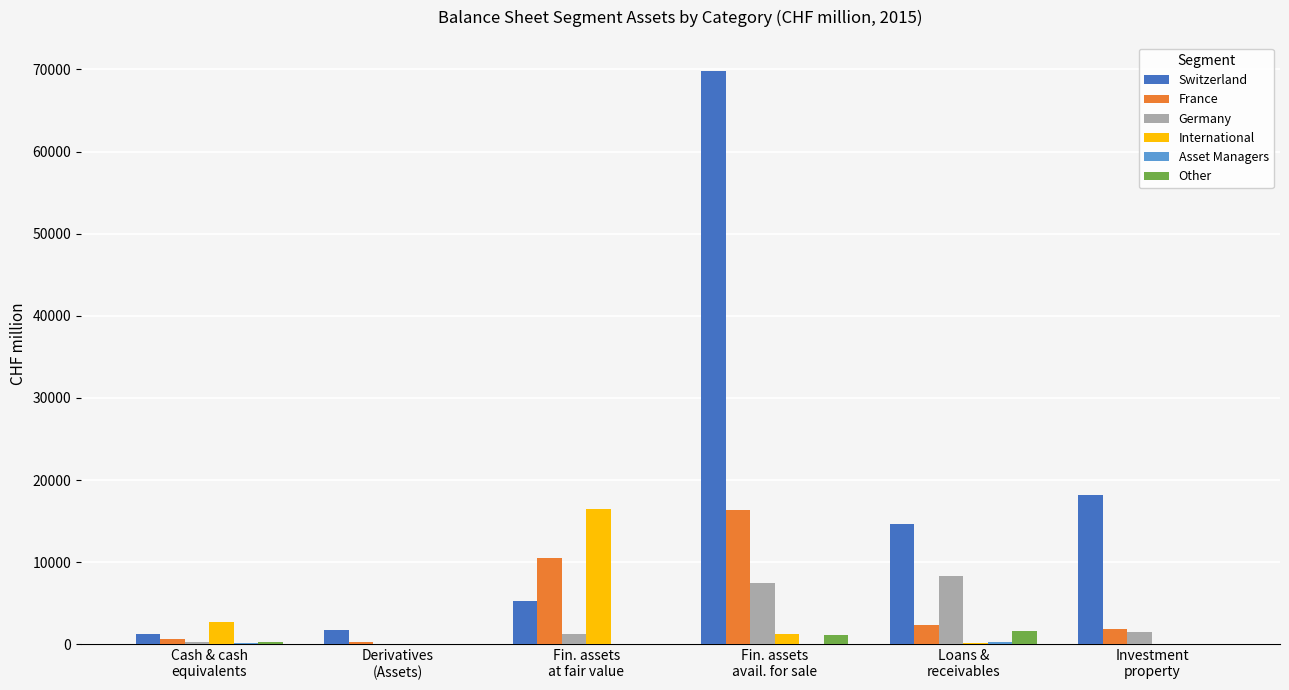

What is the total value across all series at Fin. assets
avail. for sale?

96026